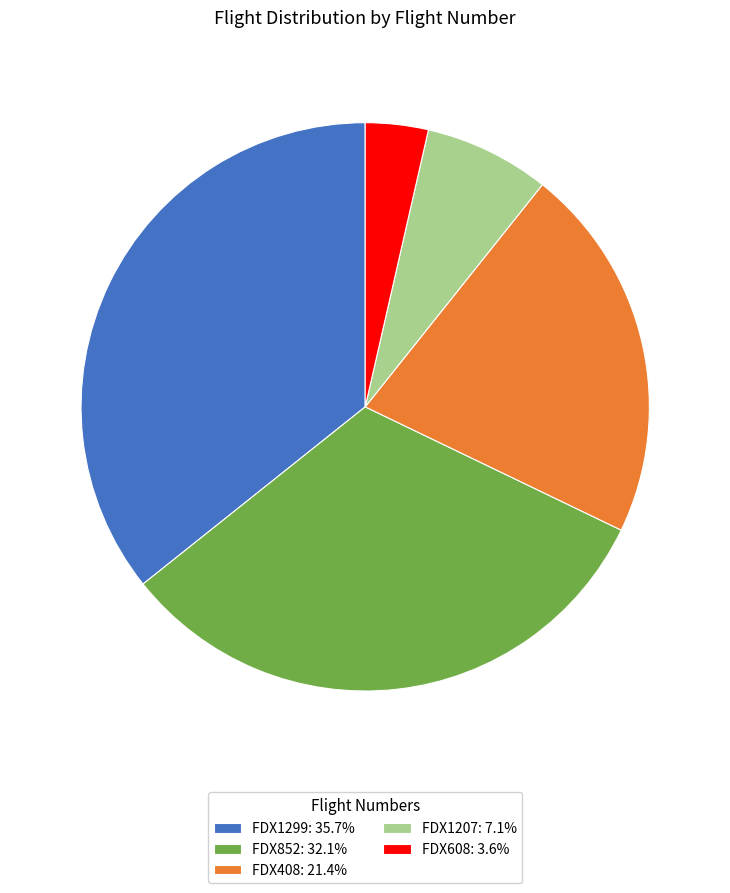

Does any single category account for the majority?

No